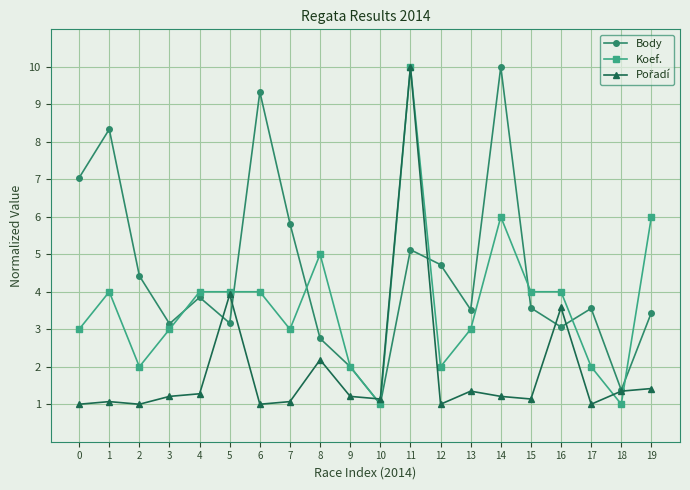

Which series ends up on top after the final intersection of Body and Koef.?

Koef.